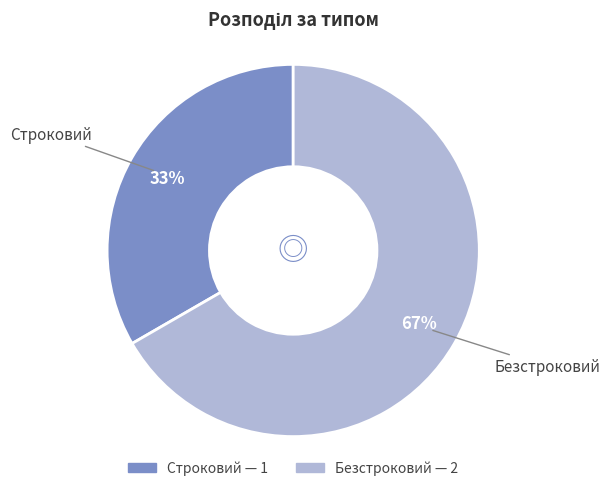

Count the number of slices in the pie.

2